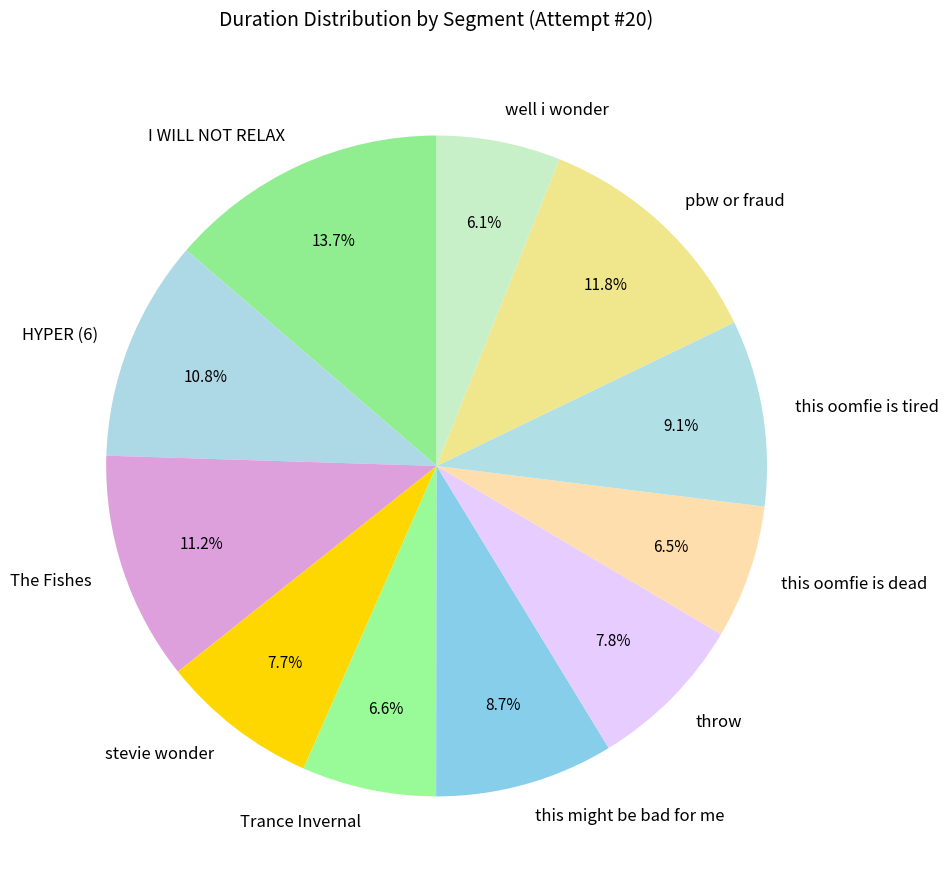

What portion of the pie excludes pbw or fraud?

88.2%